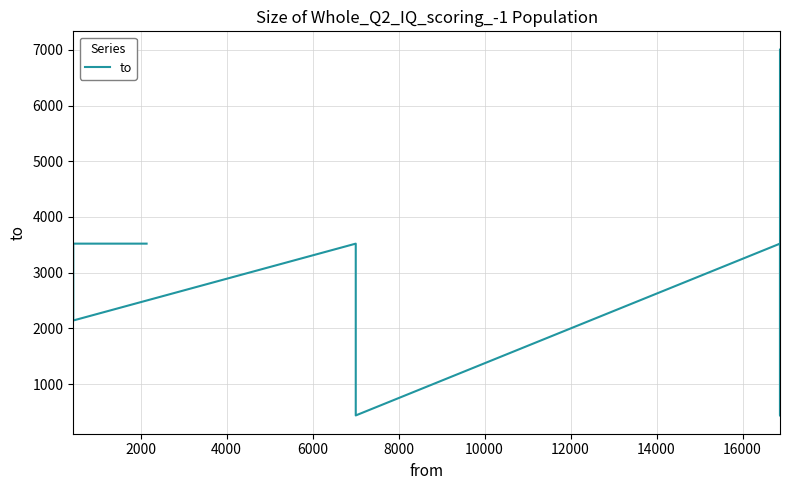

What is the value of the 5th point from the left?

2141